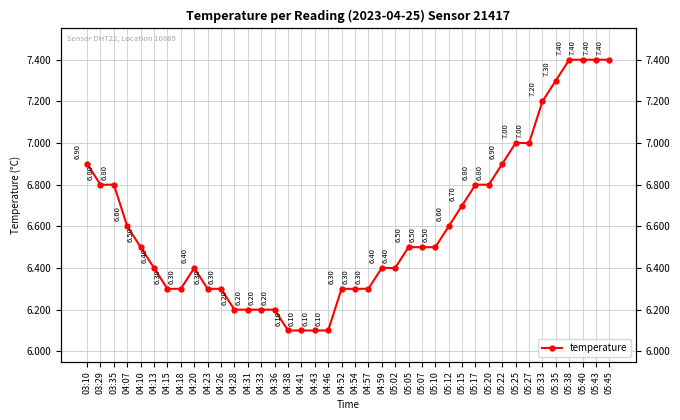

What is the value of the 11th point from the left?

6.3